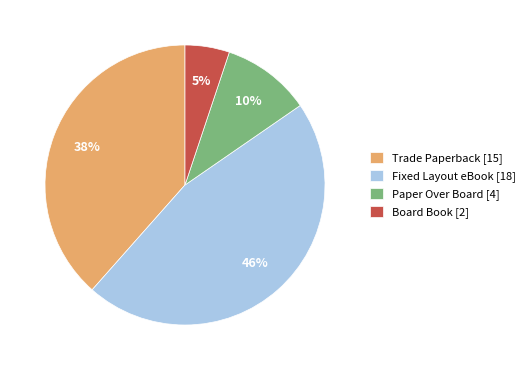

How many segments does this pie chart have?

4